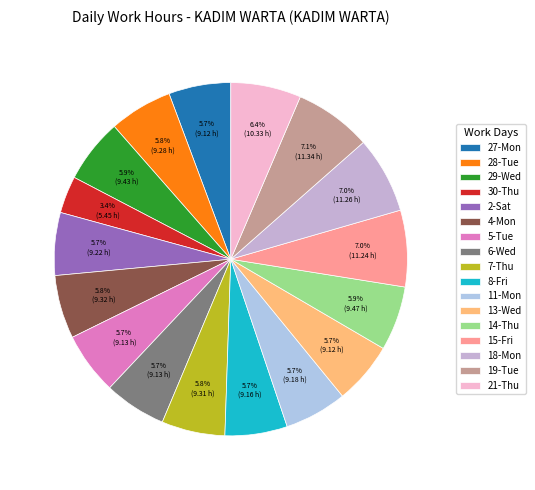

What percentage is the 21-Thu slice, to the nearest percent?

6%